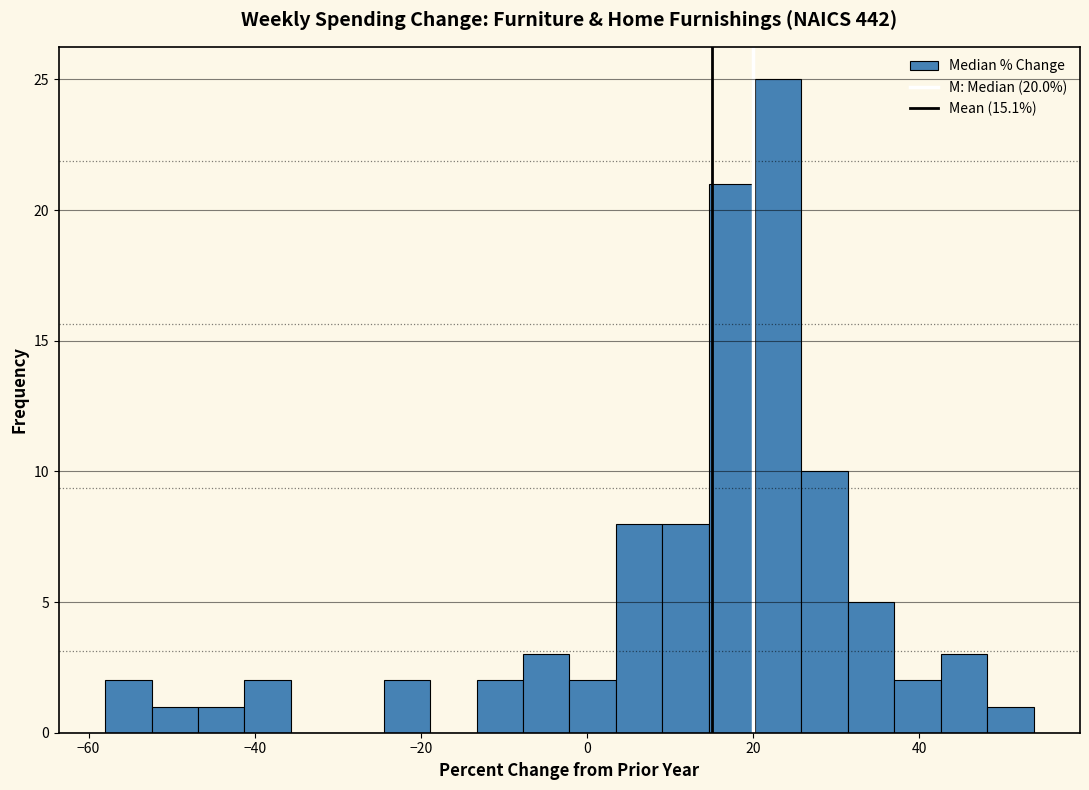

Around what value on the x-axis is the tallest bar? Give the approximate position of its centre, as read against the axis.

24